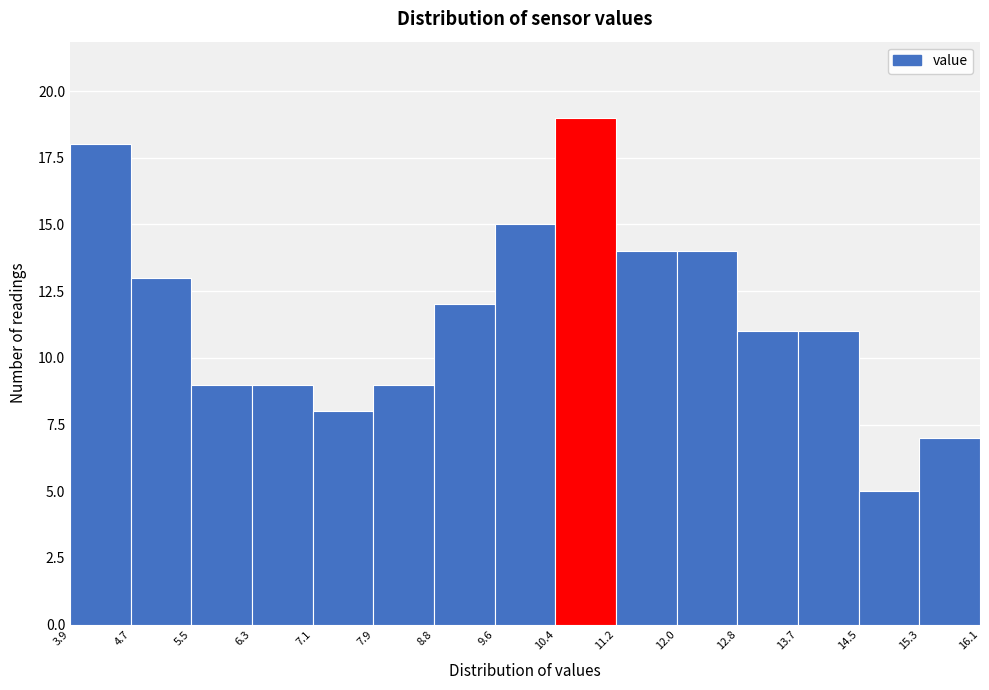

Reading left to right, transcribe this chart: for each bar, give the range it covers on the x-axis and its height. The values are not printed on the chart, so give them approximately, as read against the axis.

3.9 to 4.7: 18
4.7 to 5.5: 13
5.5 to 6.3: 9
6.3 to 7.1: 9
7.1 to 7.9: 8
7.9 to 8.8: 9
8.8 to 9.6: 12
9.6 to 10.4: 15
10.4 to 11.2: 19
11.2 to 12.0: 14
12.0 to 12.8: 14
12.8 to 13.7: 11
13.7 to 14.5: 11
14.5 to 15.3: 5
15.3 to 16.1: 7